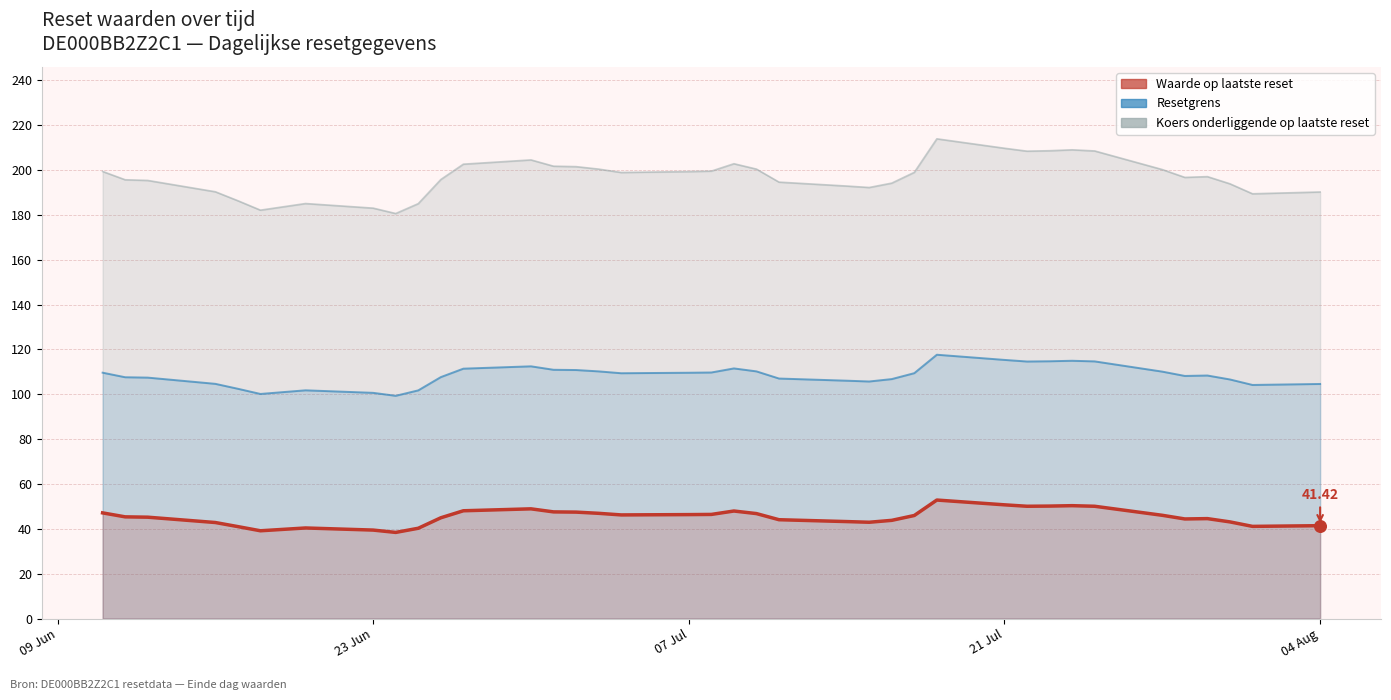

What is the total value across all series at 2025-07-04?

354.5